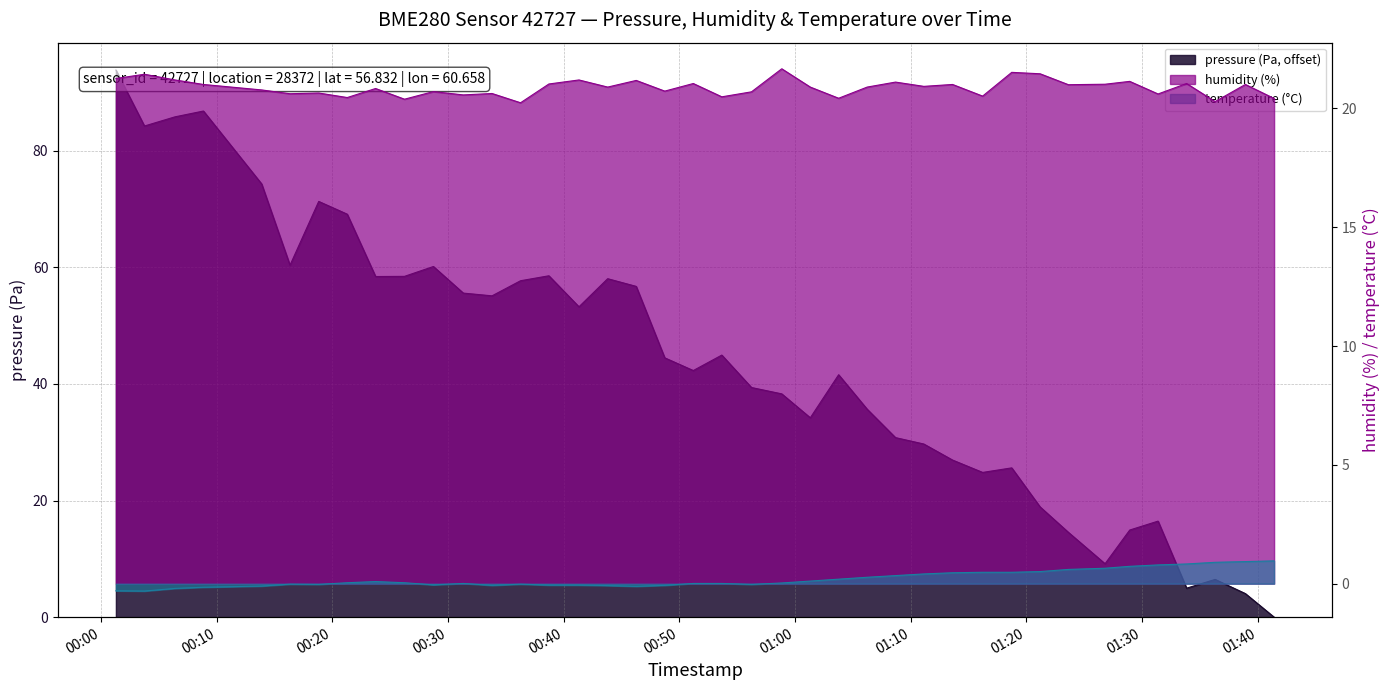

Reading left to right, what are all the values shown in this chart?

pressure: 2023-03-20T00:01:17=93.8	2023-03-20T00:03:45=84.2	2023-03-20T00:06:23=85.8	2023-03-20T00:08:51=86.8	2023-03-20T00:13:53=74.3	2023-03-20T00:16:20=60.4	2023-03-20T00:18:49=71.3	2023-03-20T00:21:17=69.1	2023-03-20T00:23:44=58.4	2023-03-20T00:26:14=58.4	2023-03-20T00:28:44=60.1	2023-03-20T00:31:19=55.6	2023-03-20T00:33:48=55.1	2023-03-20T00:36:16=57.7	2023-03-20T00:38:43=58.5	2023-03-20T00:41:19=53.2	2023-03-20T00:43:48=58.0	2023-03-20T00:46:16=56.7	2023-03-20T00:48:44=44.5	2023-03-20T00:51:12=42.3	2023-03-20T00:53:40=44.9	2023-03-20T00:56:14=39.4	2023-03-20T00:58:51=38.3	2023-03-20T01:01:19=34.2	2023-03-20T01:03:46=41.6	2023-03-20T01:06:14=35.7	2023-03-20T01:08:41=30.8	2023-03-20T01:11:08=29.7	2023-03-20T01:13:37=26.9	2023-03-20T01:16:13=24.8	2023-03-20T01:18:44=25.6	2023-03-20T01:21:11=18.9	2023-03-20T01:23:38=14.5	2023-03-20T01:26:48=9.2	2023-03-20T01:28:56=14.9	2023-03-20T01:31:23=16.5	2023-03-20T01:33:51=5.0	2023-03-20T01:36:19=6.5	2023-03-20T01:38:56=4.0	2023-03-20T01:41:25=0.0
humidity: 2023-03-20T00:01:17=21.3	2023-03-20T00:03:45=21.4	2023-03-20T00:06:23=21.2	2023-03-20T00:08:51=21.0	2023-03-20T00:13:53=20.8	2023-03-20T00:16:20=20.6	2023-03-20T00:18:49=20.6	2023-03-20T00:21:17=20.5	2023-03-20T00:23:44=20.8	2023-03-20T00:26:14=20.4	2023-03-20T00:28:44=20.7	2023-03-20T00:31:19=20.6	2023-03-20T00:33:48=20.6	2023-03-20T00:36:16=20.2	2023-03-20T00:38:43=21.0	2023-03-20T00:41:19=21.2	2023-03-20T00:43:48=20.9	2023-03-20T00:46:16=21.2	2023-03-20T00:48:44=20.7	2023-03-20T00:51:12=21.1	2023-03-20T00:53:40=20.5	2023-03-20T00:56:14=20.7	2023-03-20T00:58:51=21.7	2023-03-20T01:01:19=20.9	2023-03-20T01:03:46=20.4	2023-03-20T01:06:14=20.9	2023-03-20T01:08:41=21.1	2023-03-20T01:11:08=20.9	2023-03-20T01:13:37=21.0	2023-03-20T01:16:13=20.5	2023-03-20T01:18:44=21.5	2023-03-20T01:21:11=21.5	2023-03-20T01:23:38=21.0	2023-03-20T01:26:48=21.0	2023-03-20T01:28:56=21.1	2023-03-20T01:31:23=20.6	2023-03-20T01:33:51=21.1	2023-03-20T01:36:19=20.3	2023-03-20T01:38:56=21.0	2023-03-20T01:41:25=20.4
temperature: 2023-03-20T00:01:17=-0.3	2023-03-20T00:03:45=-0.3	2023-03-20T00:06:23=-0.2	2023-03-20T00:08:51=-0.1	2023-03-20T00:13:53=-0.1	2023-03-20T00:16:20=-0.0	2023-03-20T00:18:49=-0.0	2023-03-20T00:21:17=0.0	2023-03-20T00:23:44=0.1	2023-03-20T00:26:14=0.0	2023-03-20T00:28:44=-0.1	2023-03-20T00:31:19=0.0	2023-03-20T00:33:48=-0.1	2023-03-20T00:36:16=-0.0	2023-03-20T00:38:43=-0.1	2023-03-20T00:41:19=-0.1	2023-03-20T00:43:48=-0.1	2023-03-20T00:46:16=-0.1	2023-03-20T00:48:44=-0.1	2023-03-20T00:51:12=0.0	2023-03-20T00:53:40=0.0	2023-03-20T00:56:14=-0.0	2023-03-20T00:58:51=0.0	2023-03-20T01:01:19=0.1	2023-03-20T01:03:46=0.2	2023-03-20T01:06:14=0.3	2023-03-20T01:08:41=0.3	2023-03-20T01:11:08=0.4	2023-03-20T01:13:37=0.5	2023-03-20T01:16:13=0.5	2023-03-20T01:18:44=0.5	2023-03-20T01:21:11=0.5	2023-03-20T01:23:38=0.6	2023-03-20T01:26:48=0.7	2023-03-20T01:28:56=0.7	2023-03-20T01:31:23=0.8	2023-03-20T01:33:51=0.8	2023-03-20T01:36:19=0.9	2023-03-20T01:38:56=0.9	2023-03-20T01:41:25=1.0